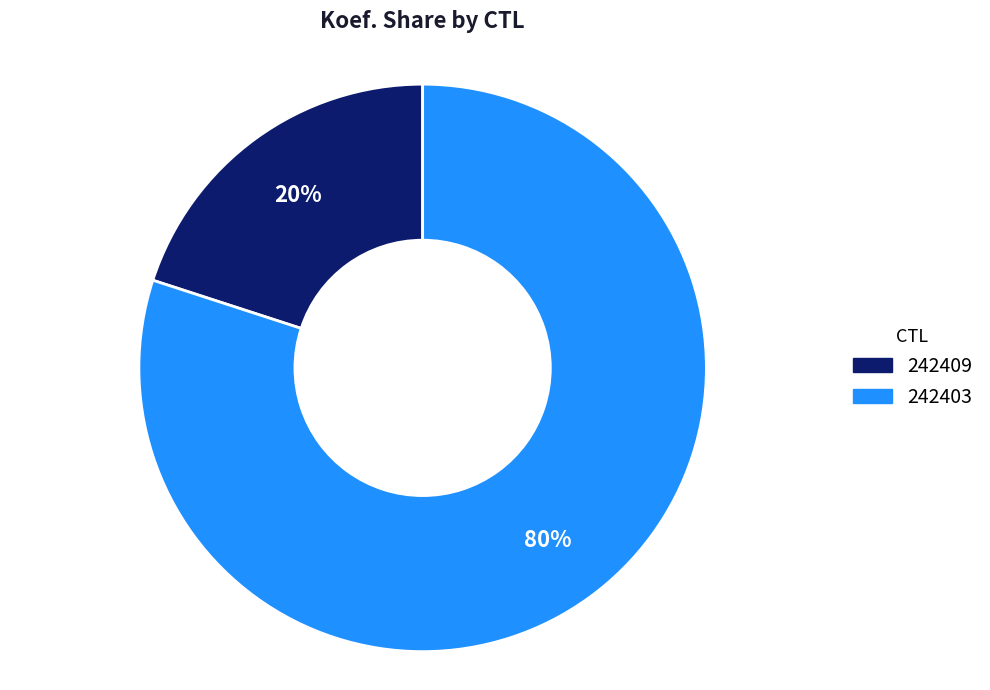

How many slices are in this pie chart?

2